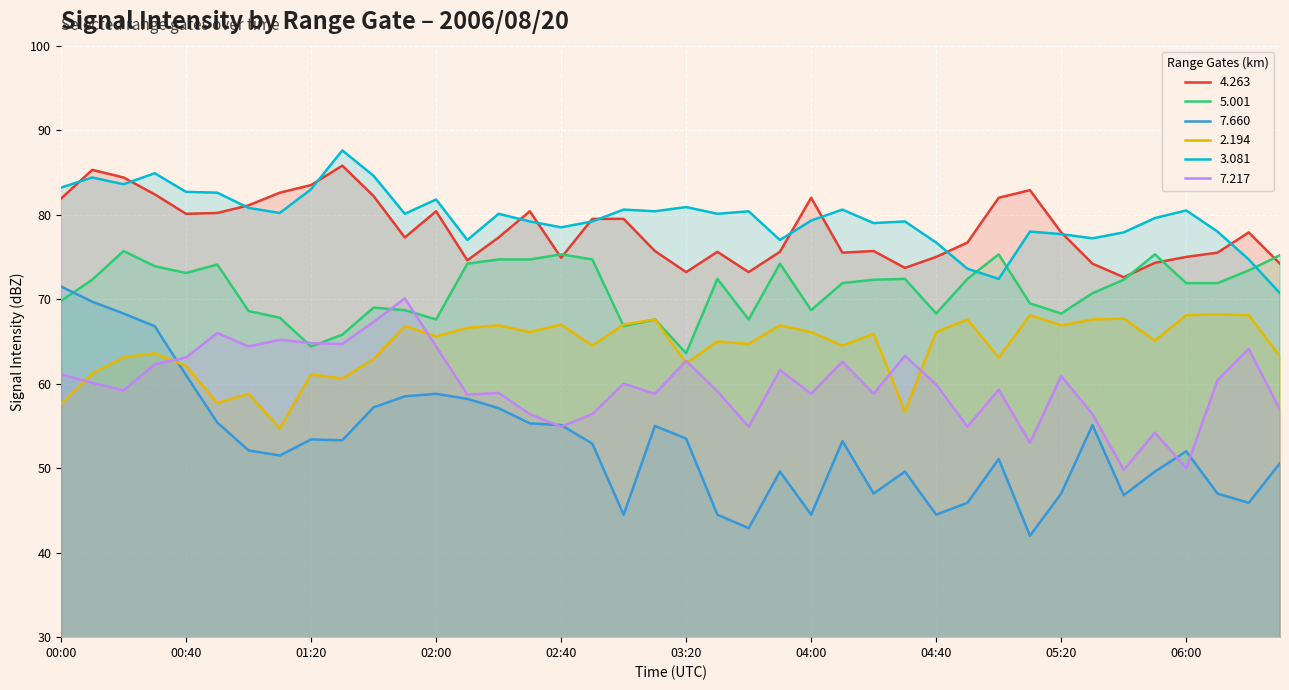

True or false:   3.081 and   7.217 cross at least once.

False